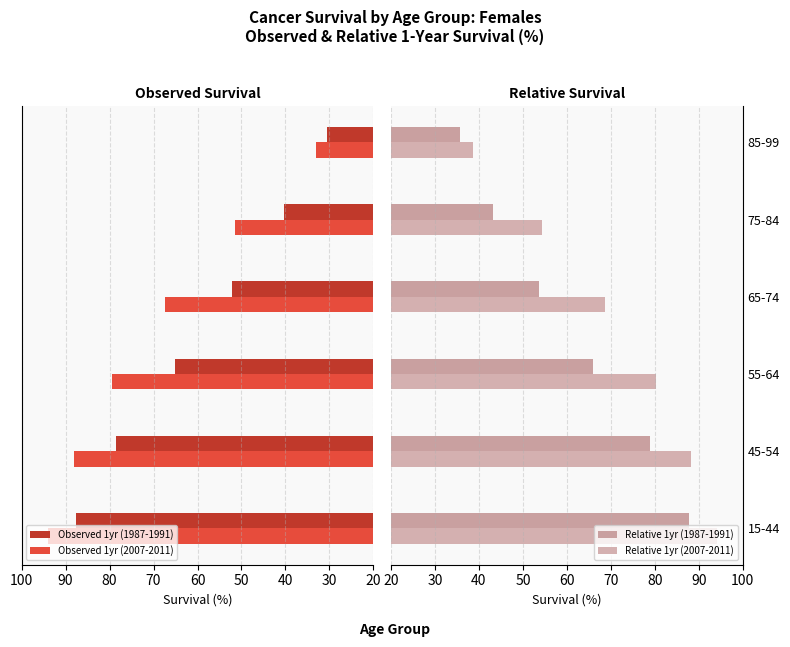

Reading left to right, list all the values displayed in this chart.

Observed 1yr (1987-1991): 87.6	78.5	65.2	52.2	40.2	30.4
Observed 1yr (2007-2011): 93.9	88.0	79.5	67.3	51.5	33.0
Relative 1yr (1987-1991): 87.8	78.8	66.0	53.8	43.2	35.6
Relative 1yr (2007-2011): 94.0	88.3	80.2	68.7	54.4	38.7